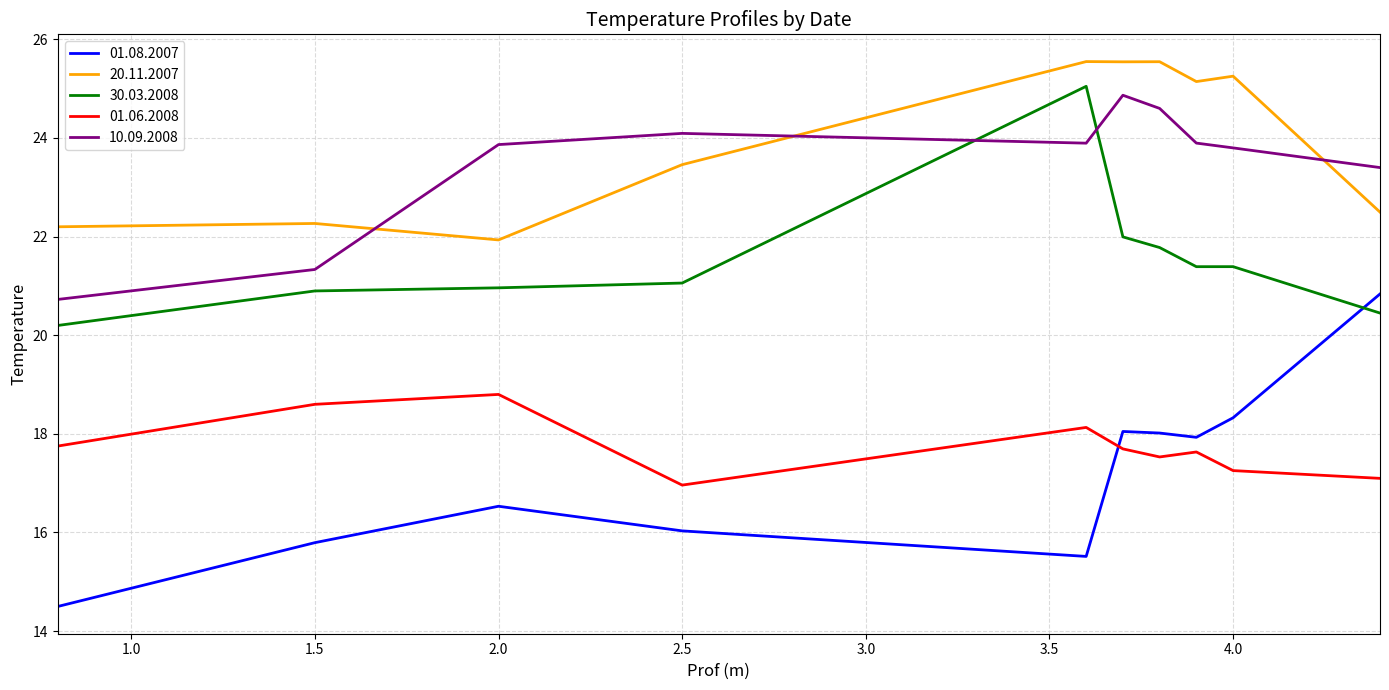

Which series has the widest spread of values?

01.08.2007